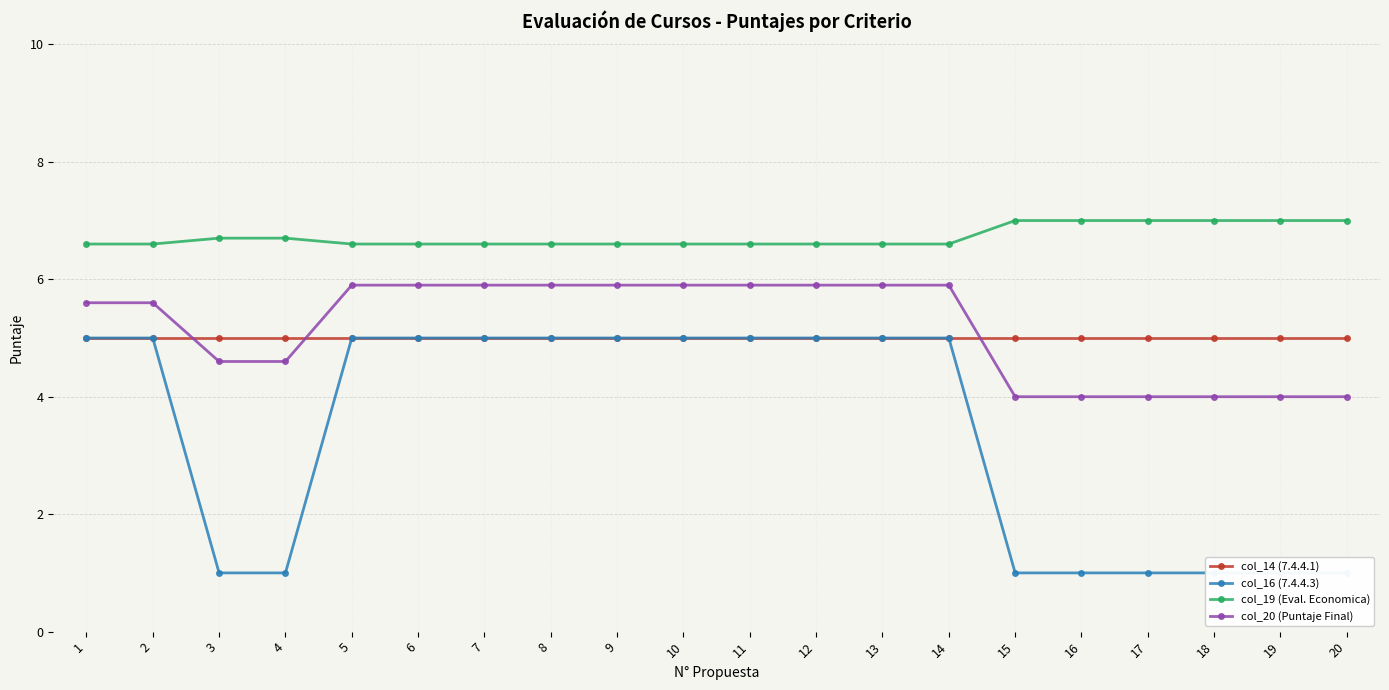

What is the approximate value of col_14 (7.4.4.1) at 4?

5.0